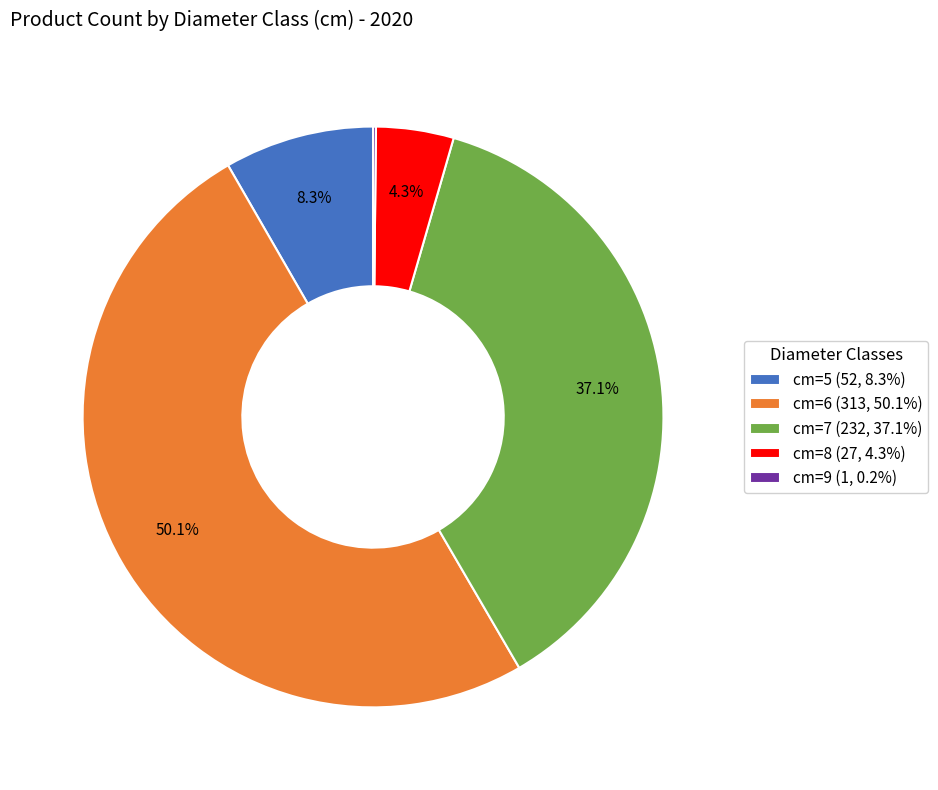

Which has a higher value, cm=8 (27, 4.3%) or cm=7 (232, 37.1%)?

cm=7 (232, 37.1%)